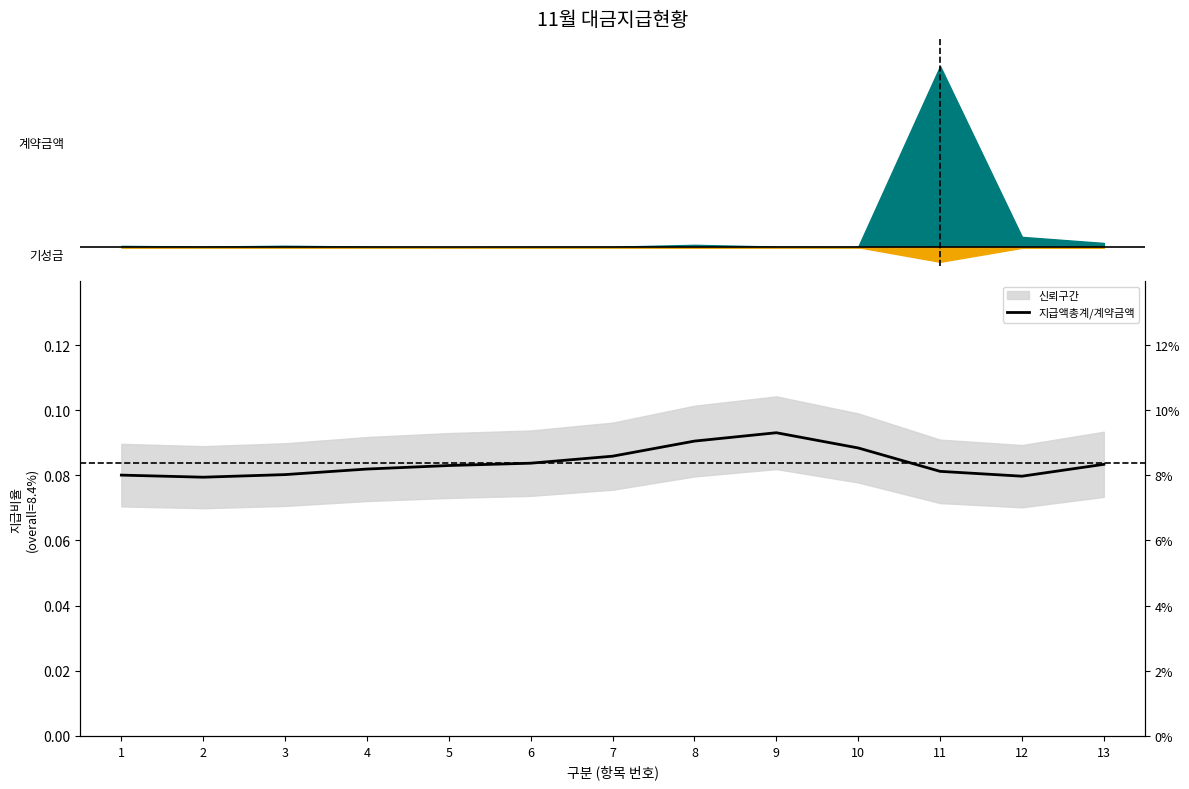

Rank the categories by value from highest to lowest.

9, 8, 10, 7, 6, 13, 5, 4, 11, 3, 1, 12, 2